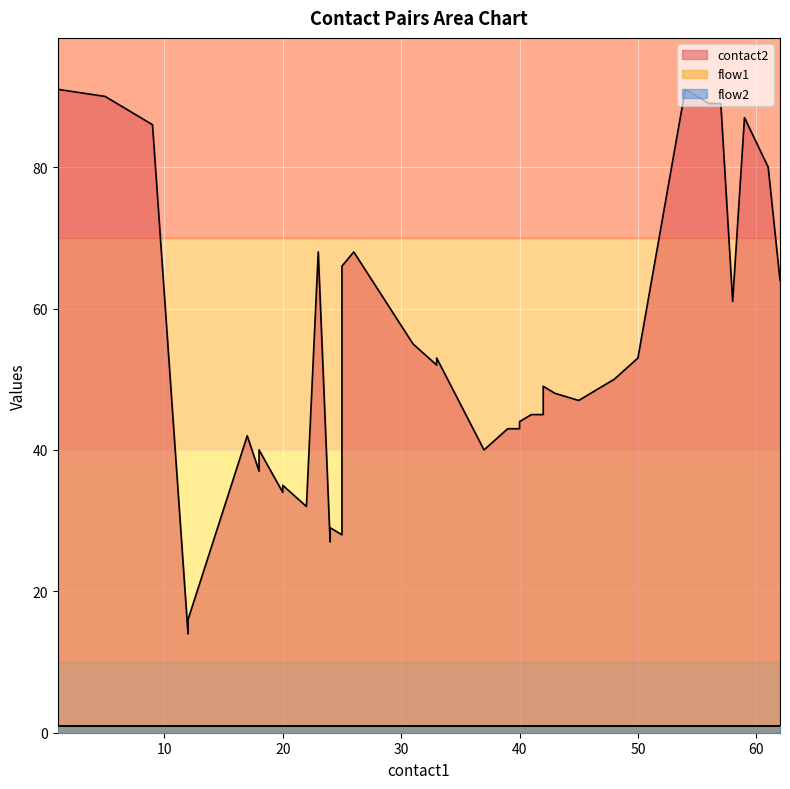

Does the chart display data point markers on the line(s)?

No